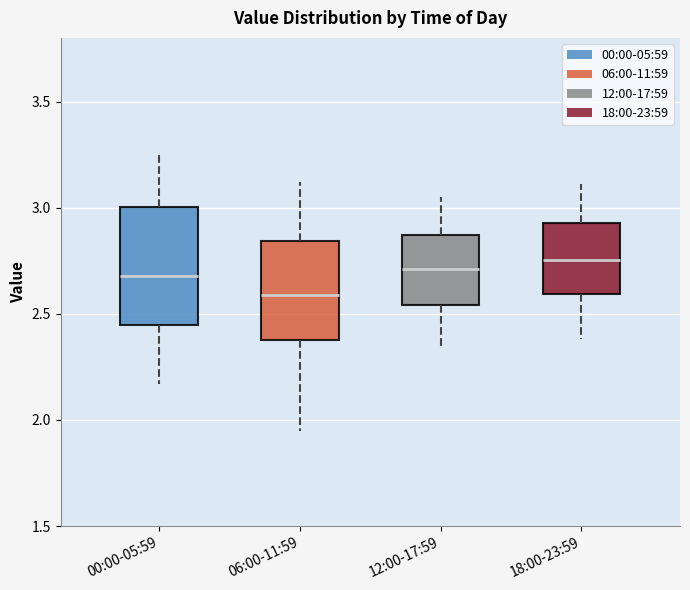

Reading left to right, transcribe this box plot: for each box, give where its median line is, the range the box spans, and where its two whiskers end, as read against the y-axis. The values are not printed on the chart, so give them approximately, as read against the axis.

00:00-05:59: median 2.70, box 2.45 to 3.00, whiskers 2.15 to 3.25
06:00-11:59: median 2.60, box 2.40 to 2.85, whiskers 1.95 to 3.10
12:00-17:59: median 2.70, box 2.55 to 2.85, whiskers 2.35 to 3.05
18:00-23:59: median 2.75, box 2.60 to 2.95, whiskers 2.40 to 3.10